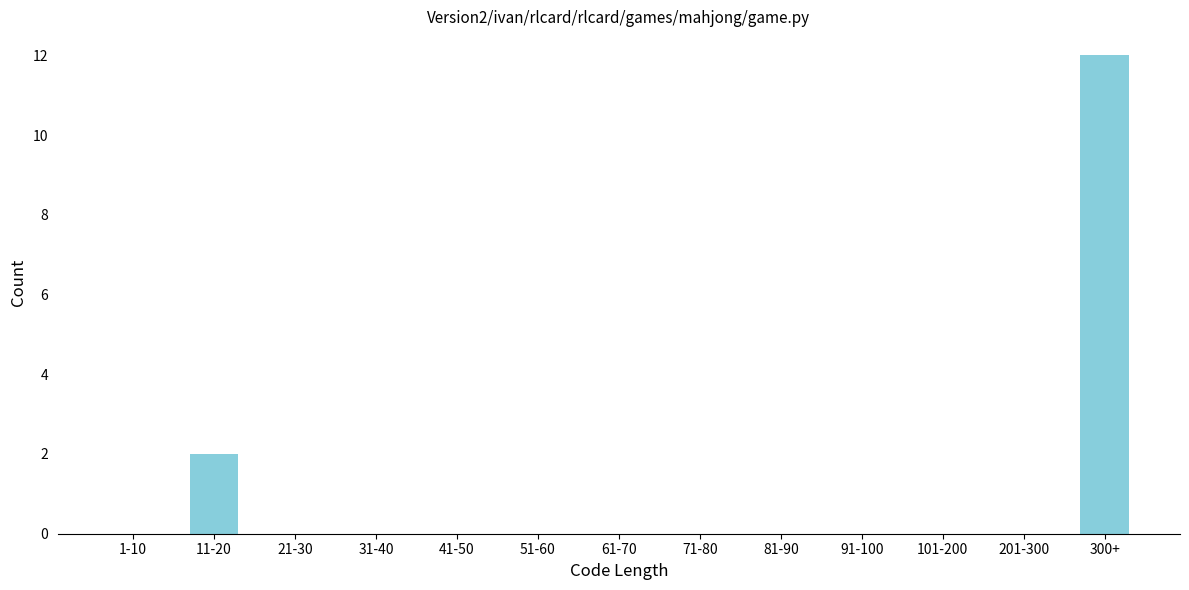

Reading left to right, list all the values displayed in this chart.

1-10=0	11-20=2	21-30=0	31-40=0	41-50=0	51-60=0	61-70=0	71-80=0	81-90=0	91-100=0	101-200=0	201-300=0	300+=12